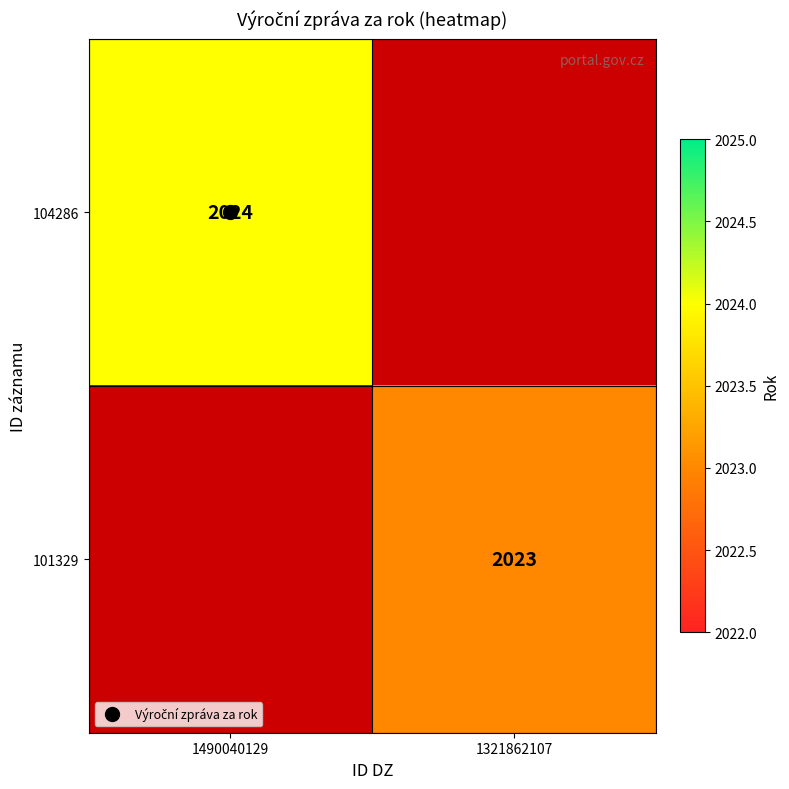

Which category has the highest value across all series?

1490040129